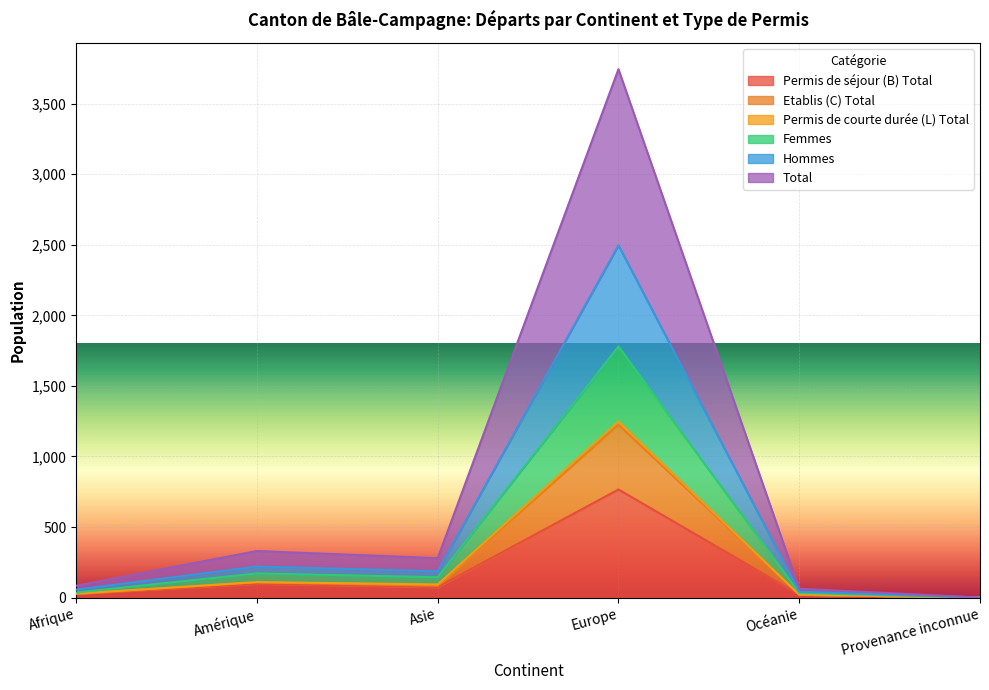

At which category does Total reach its first local peak?

Amérique